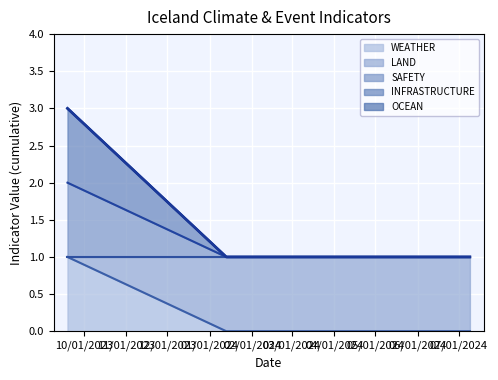

What is the value of the SAFETY point at the 2nd from the left?

1